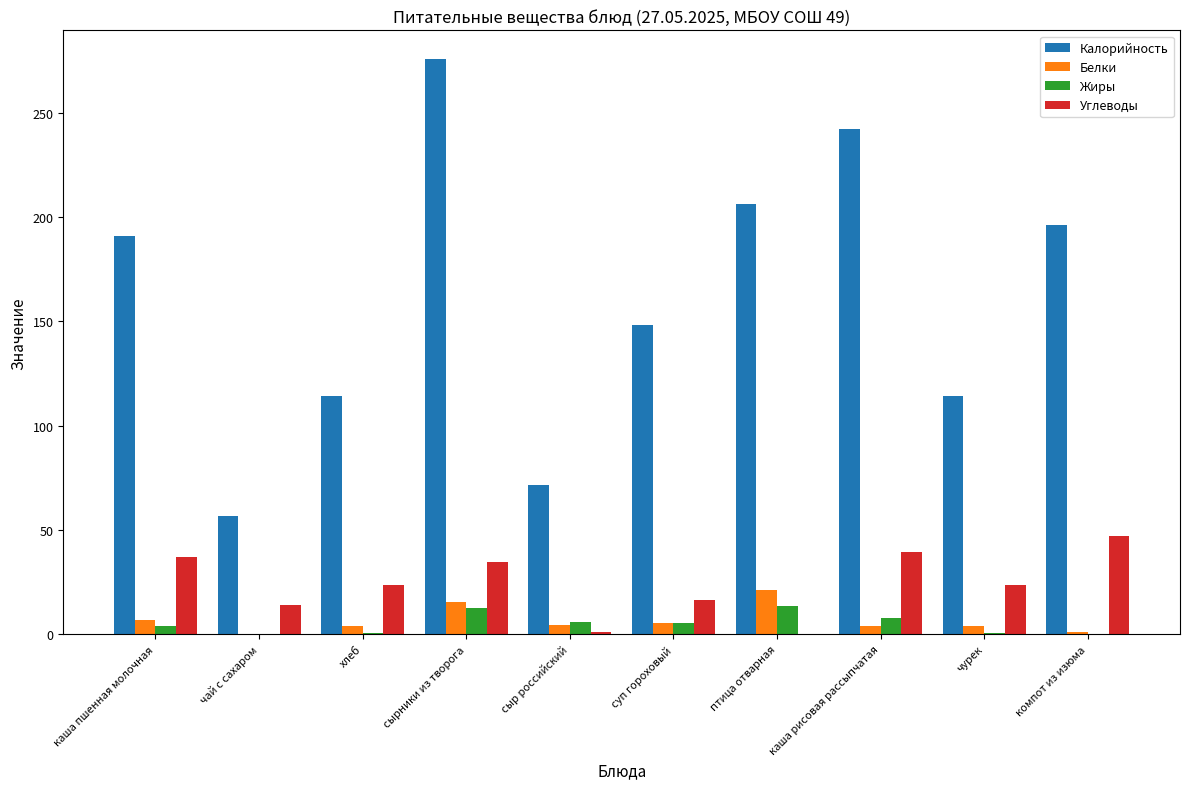

What is the sum of all Жиры values?

50.7